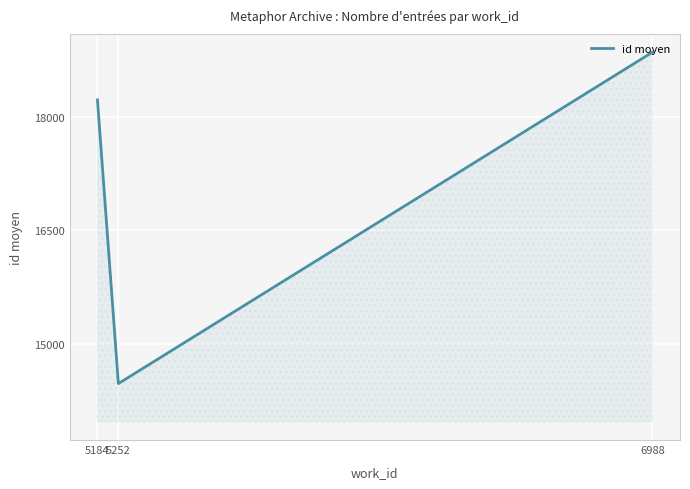

Rank the categories by value from highest to lowest.

6988, 5184, 5252